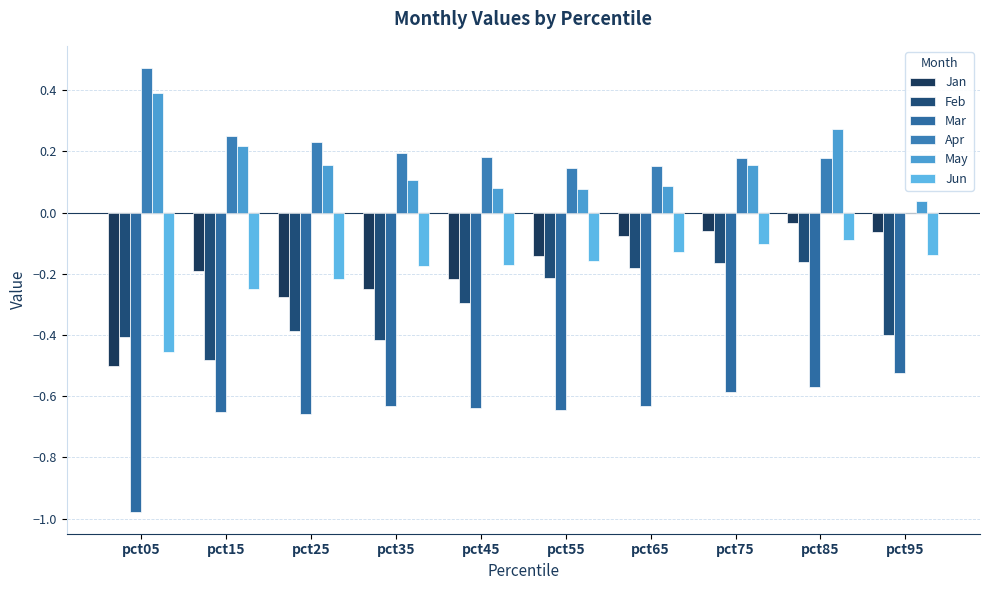

Reading right to left, transcribe all the data shown in this chart.

Jan: -0.1	-0.0	-0.1	-0.1	-0.1	-0.2	-0.2	-0.3	-0.2	-0.5
Feb: -0.4	-0.2	-0.2	-0.2	-0.2	-0.3	-0.4	-0.4	-0.5	-0.4
Mar: -0.5	-0.6	-0.6	-0.6	-0.6	-0.6	-0.6	-0.7	-0.7	-1.0
Apr: -0.0	0.2	0.2	0.2	0.1	0.2	0.2	0.2	0.3	0.5
May: 0.0	0.3	0.2	0.1	0.1	0.1	0.1	0.2	0.2	0.4
Jun: -0.1	-0.1	-0.1	-0.1	-0.2	-0.2	-0.2	-0.2	-0.2	-0.5